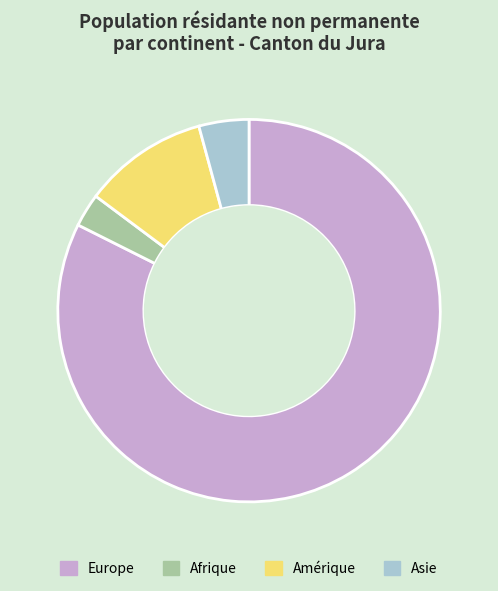

Is it true that Afrique is 3% of the pie?

True